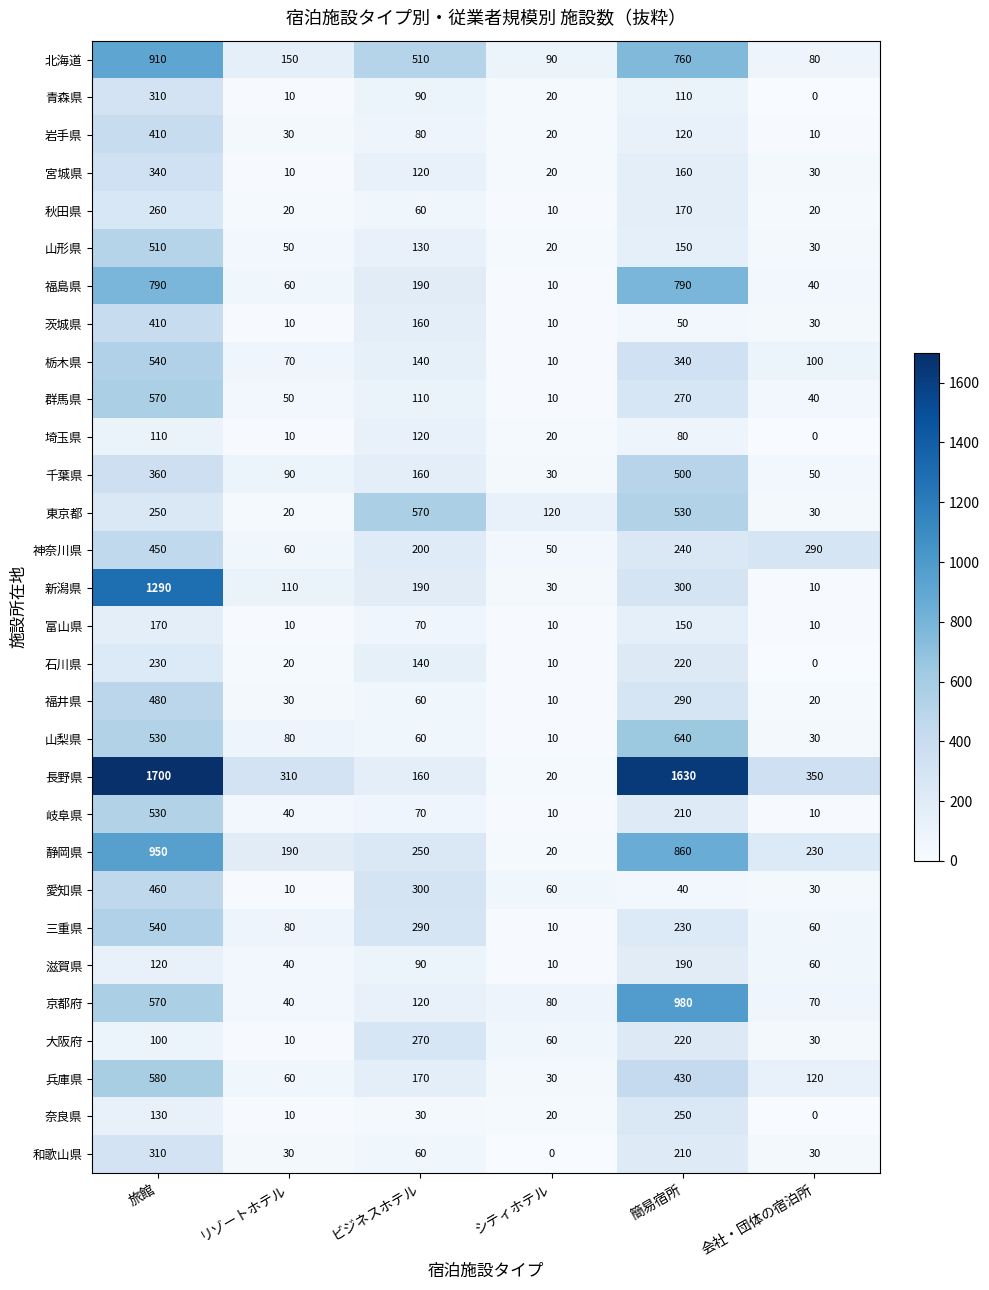

What is the highest value of the 和歌山県 series?

310